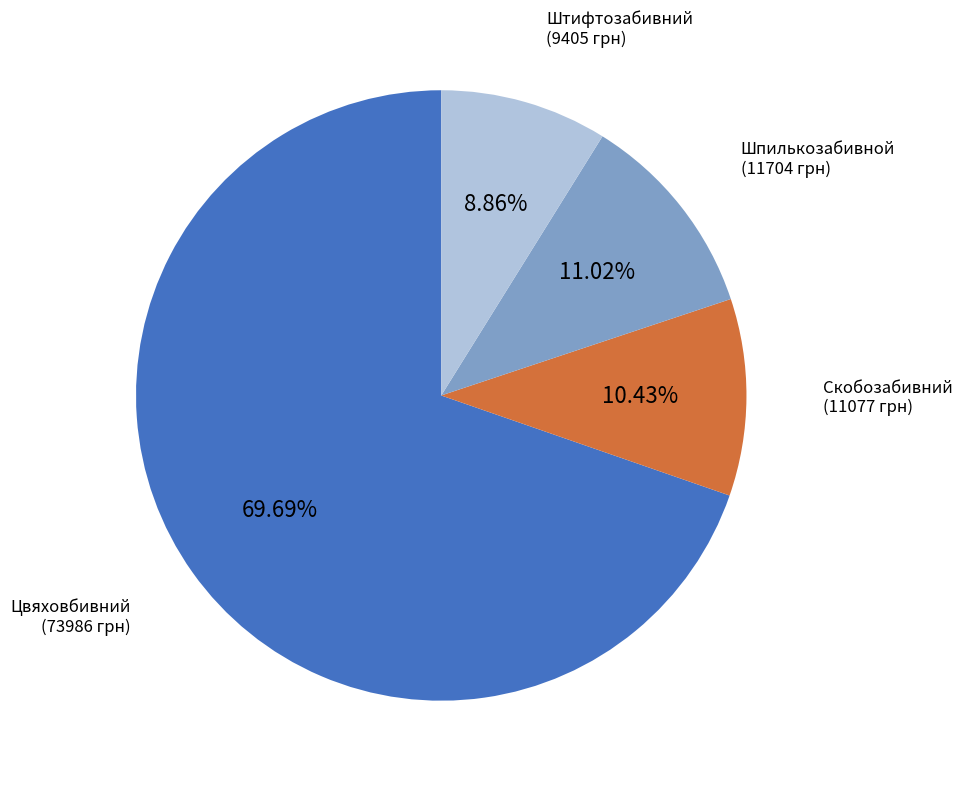

Count the number of slices in the pie.

4